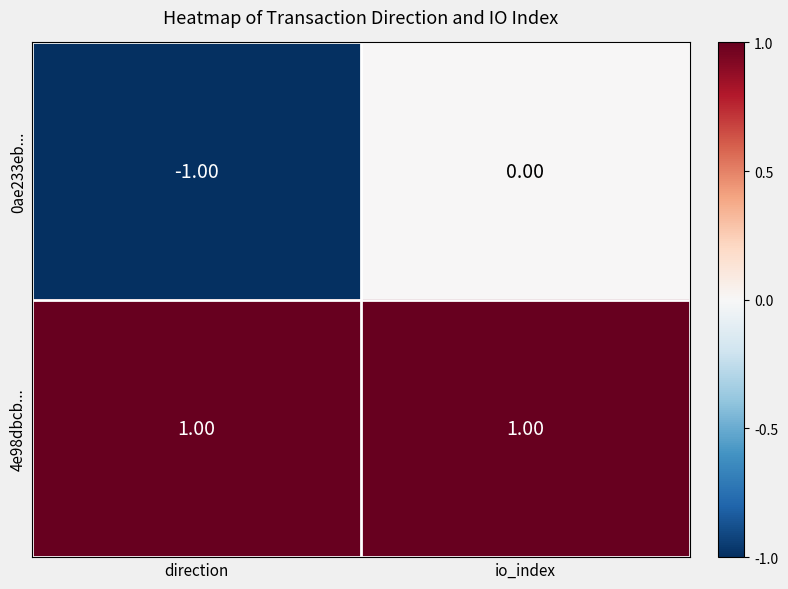

At which category is the sum across all series the highest?

io_index